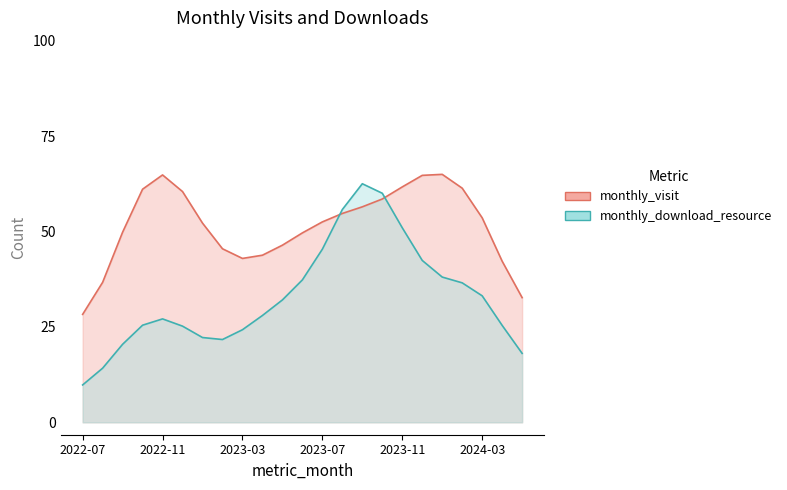

What is the average value of the monthly_visit series?

52